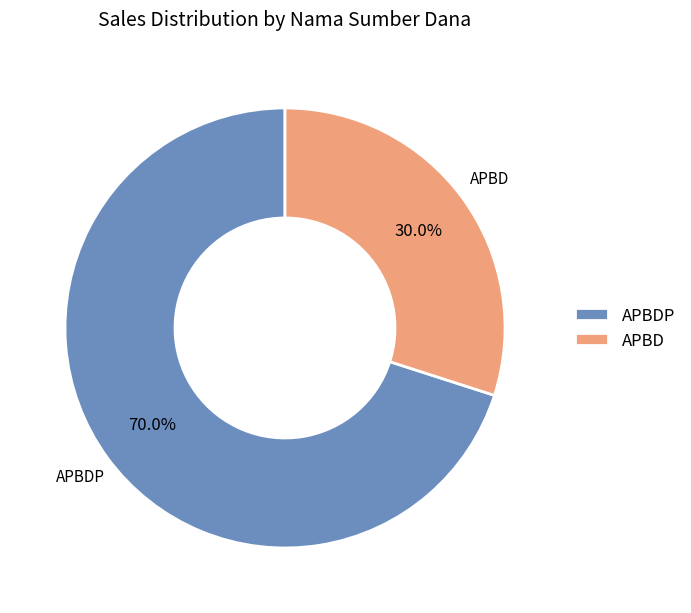

Is there any slice that represents more than half of the pie?

Yes